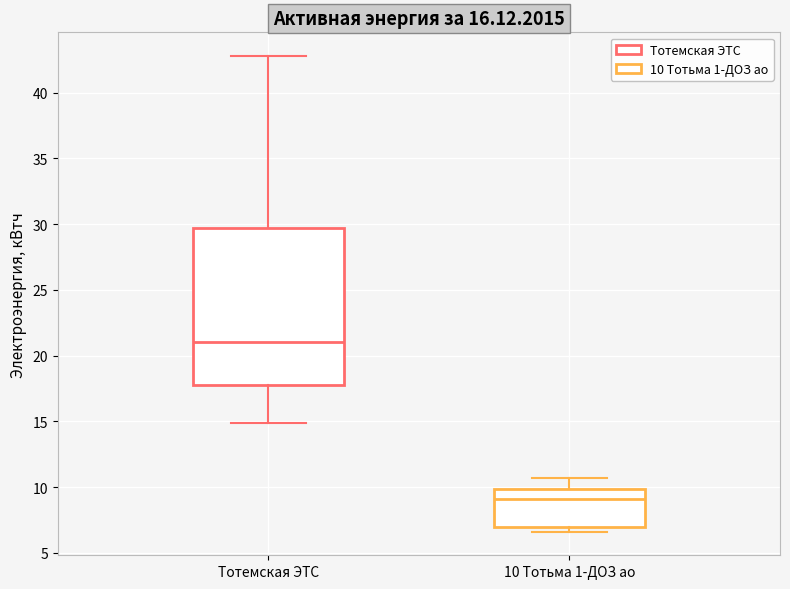

Where is the lower edge of the box for 10 Тотьма 1-ДОЗ ао on the y-axis? The values are not printed on the chart, so give them approximately, as read against the axis.

7.0